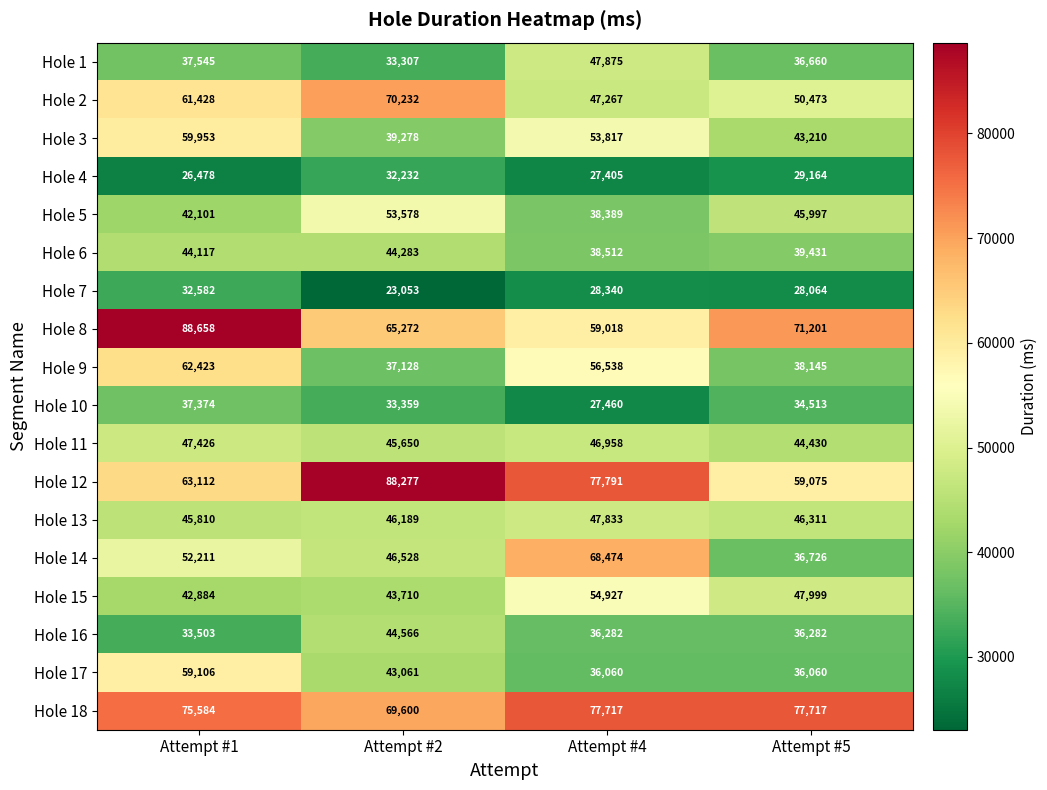

What is the difference between the Hole 3 values at Attempt #2 and Attempt #1?

20675